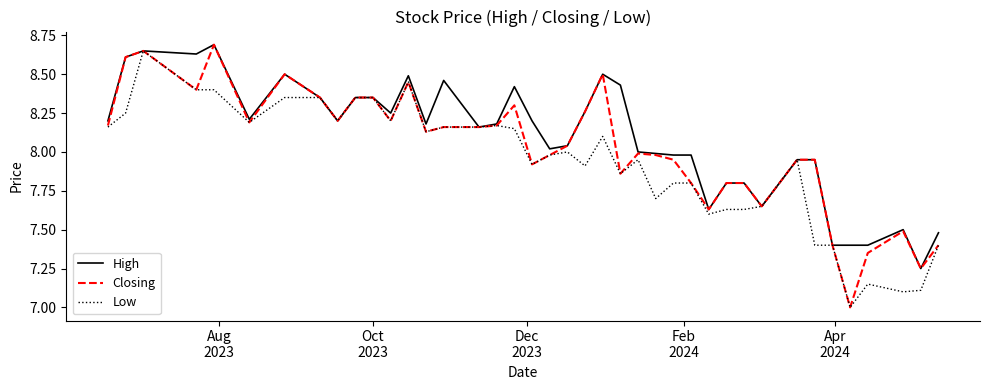

What are all the series names shown in the legend?

High, Closing, Low